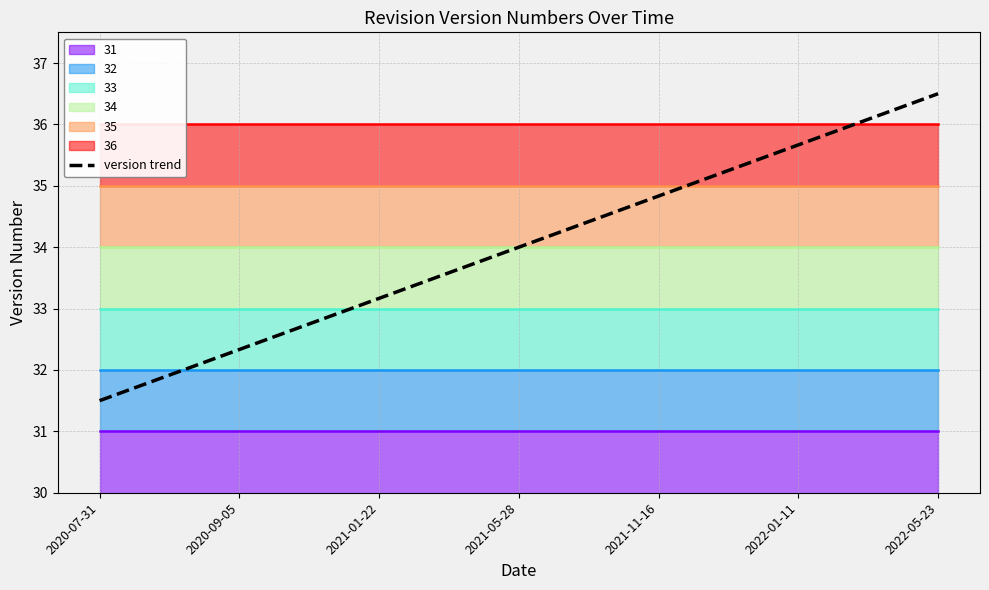

Which category has the lowest value in the version trend series?

2020-07-31